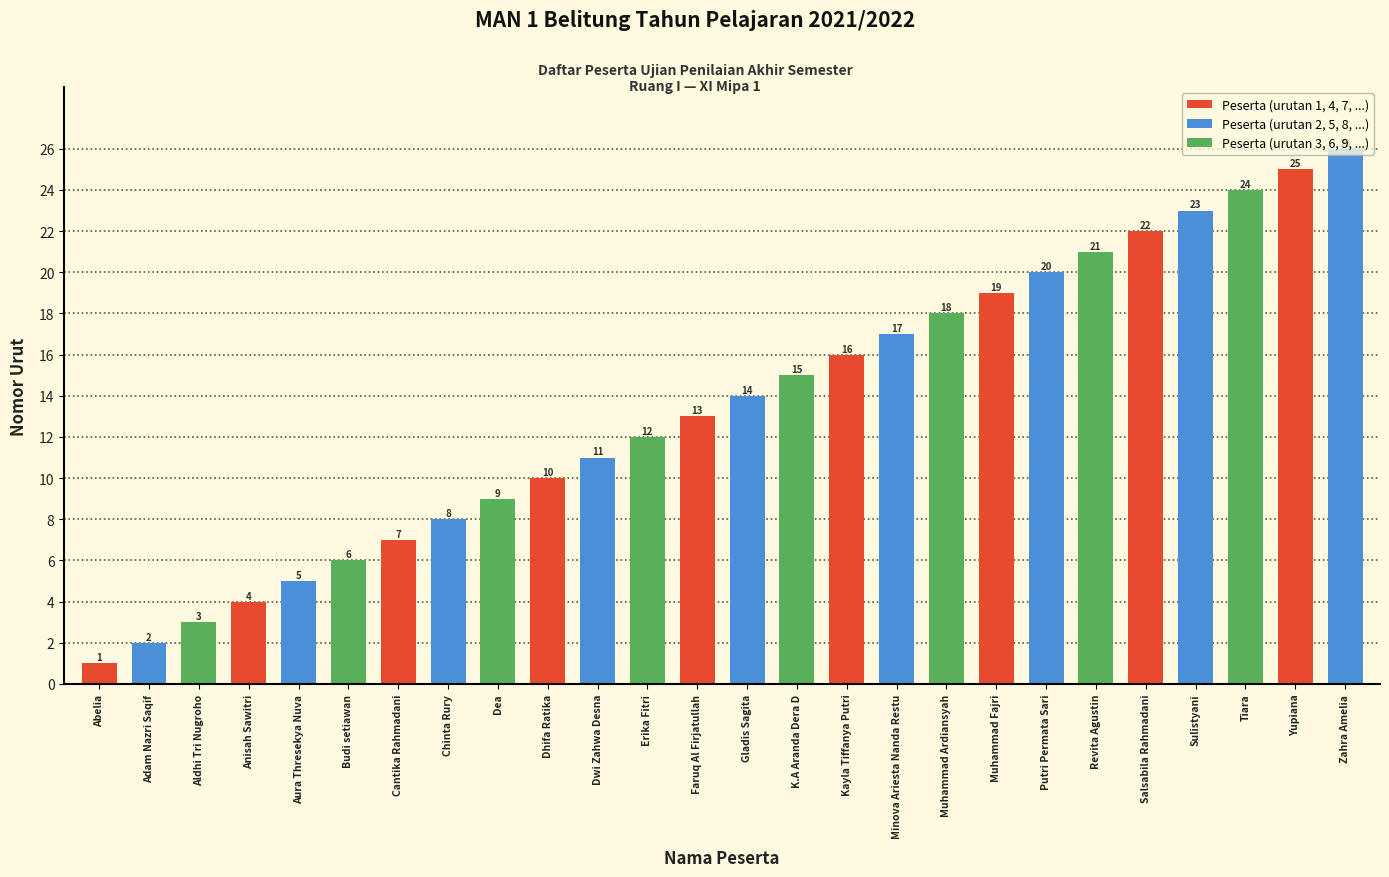

Does the chart contain stacked bars?

No